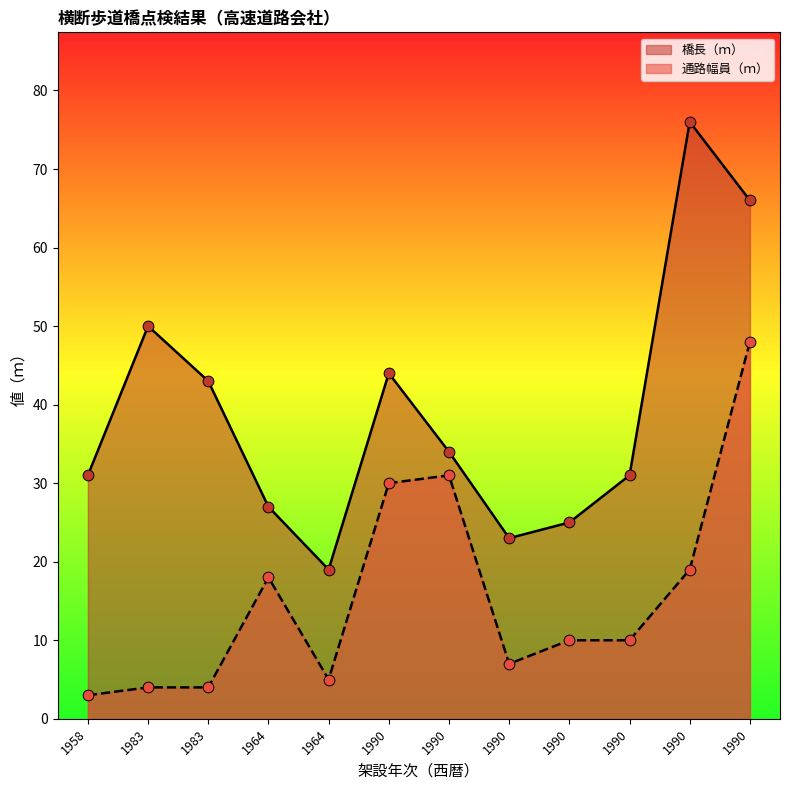

At which category is the sum across all series the highest?

1990